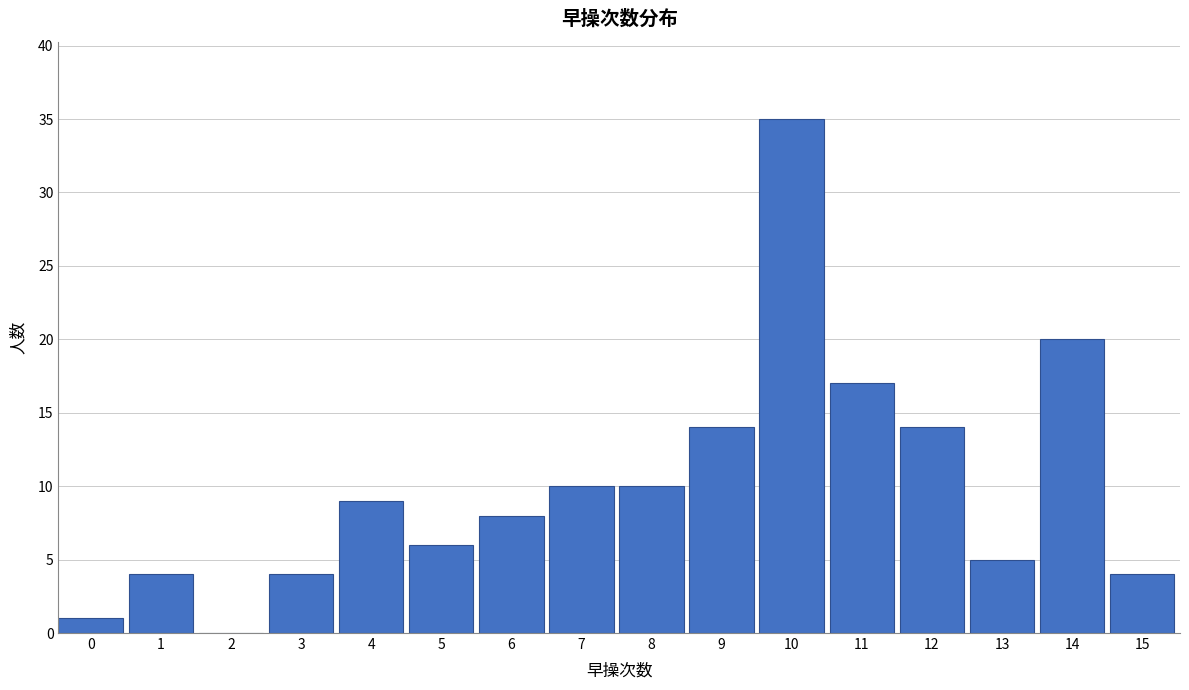

Reading left to right, transcribe all the data shown in this chart.

0=1	1=4	2=0	3=4	4=9	5=6	6=8	7=10	8=10	9=14	10=35	11=17	12=14	13=5	14=20	15=4